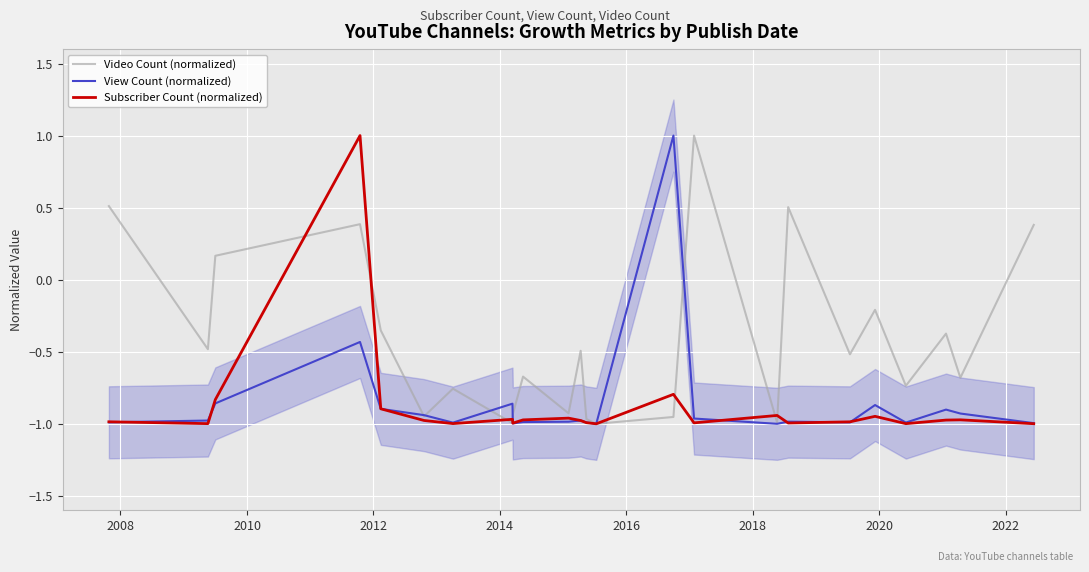

What is the maximum value for View Count (normalized)?

1.0